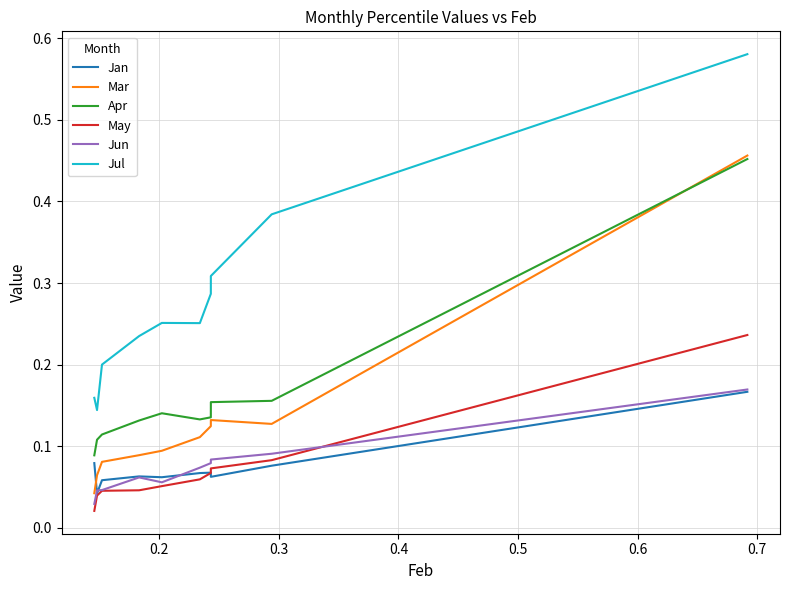

Which series has the largest total across all categories?

Jul